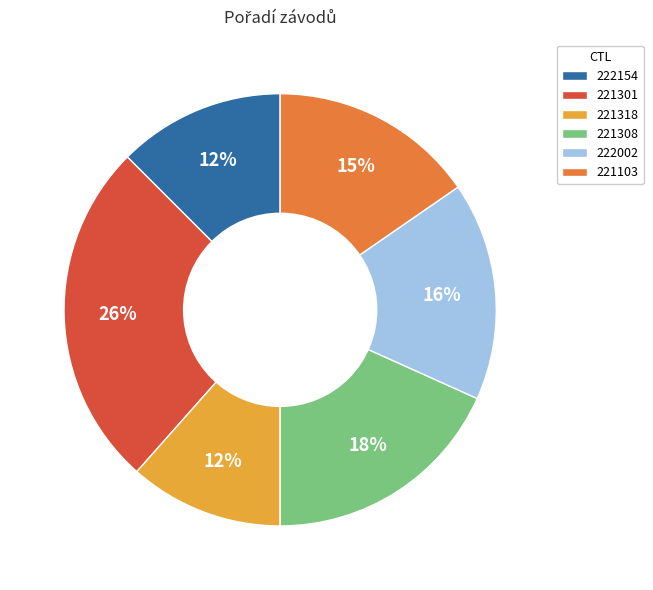

True or false: 221103 accounts for 15% of the total.

True